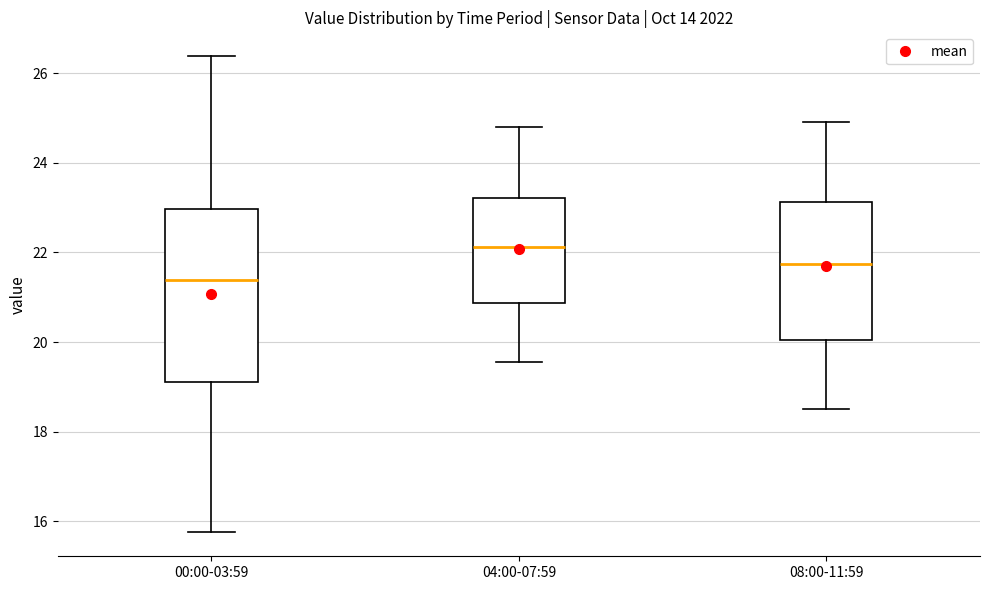

Comparing the boxes themselves (not the whiskers), which one is the tallest?

00:00-03:59